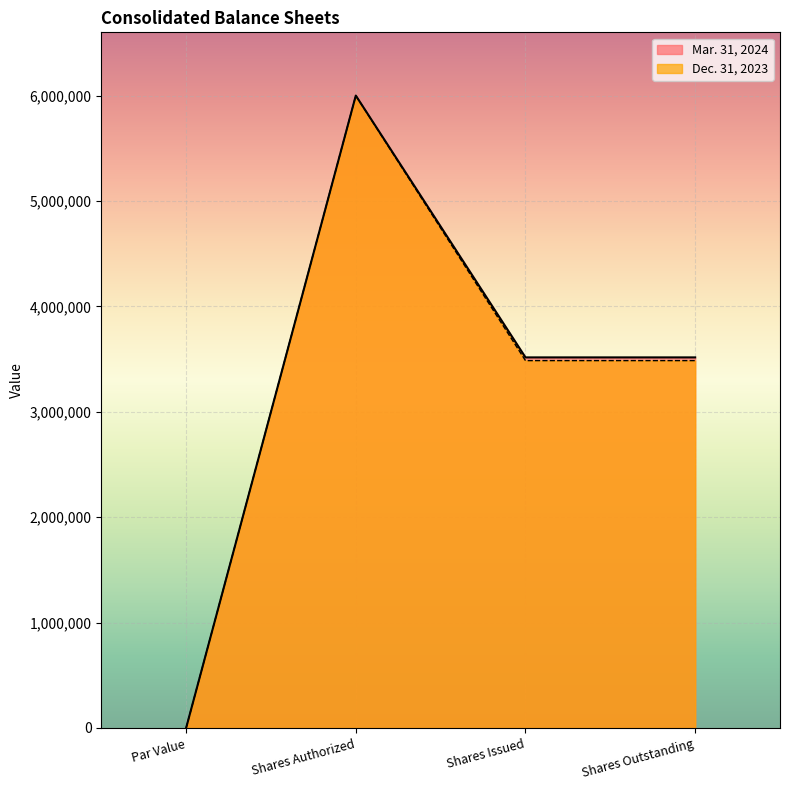

List the labels in order of Mar. 31, 2024 value, smallest first.

Par Value, Shares Issued, Shares Outstanding, Shares Authorized